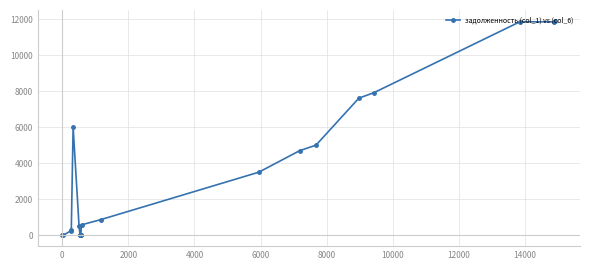

What is the difference between the second highest and minimum values?

11846.4